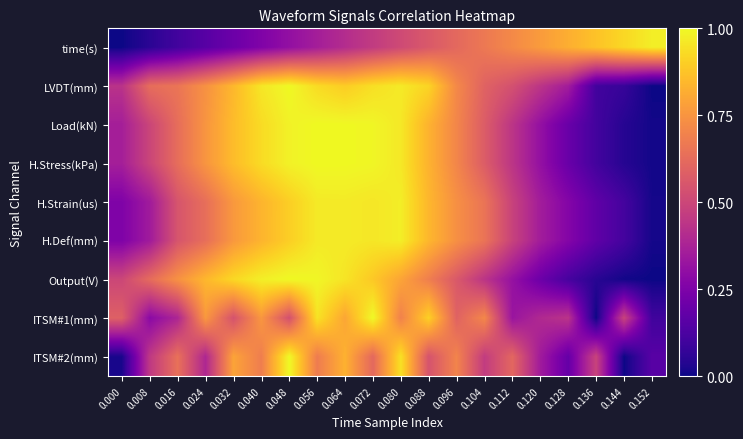

List the series in order of their peak value, highest first.

LVDT(mm), Load(kN), H.Stress(kPa), Output(V), ITSM#1(mm), ITSM#2(mm), H.Def(mm), H.Strain(us), time(s)